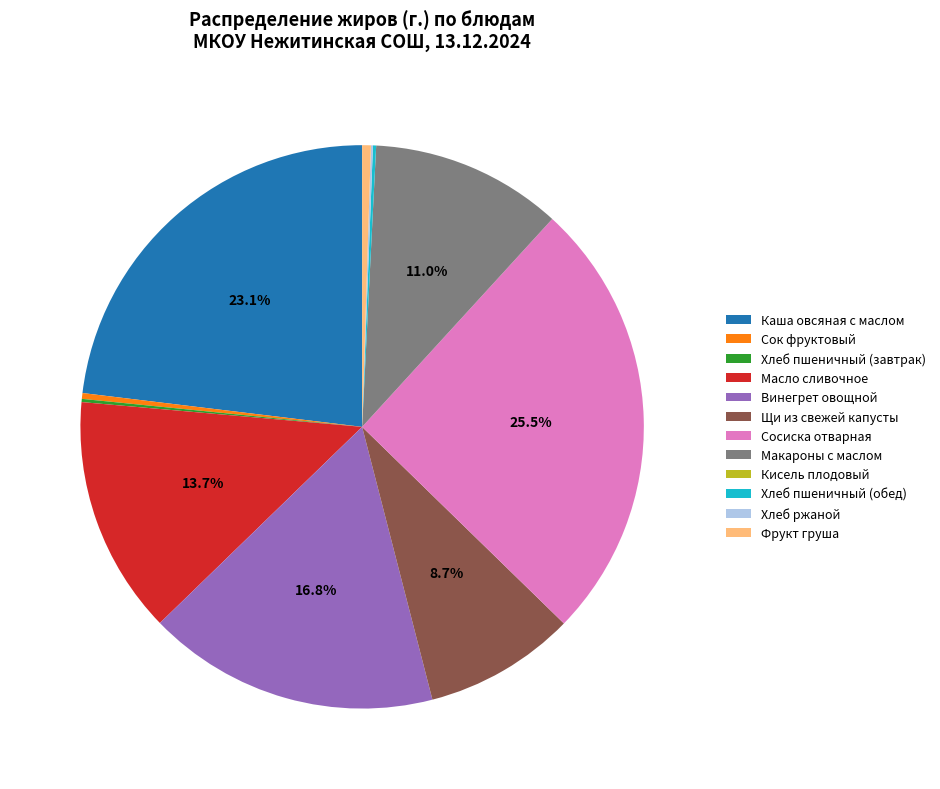

Is the sum of Фрукт груша and Сосиска отварная greater than half?

No